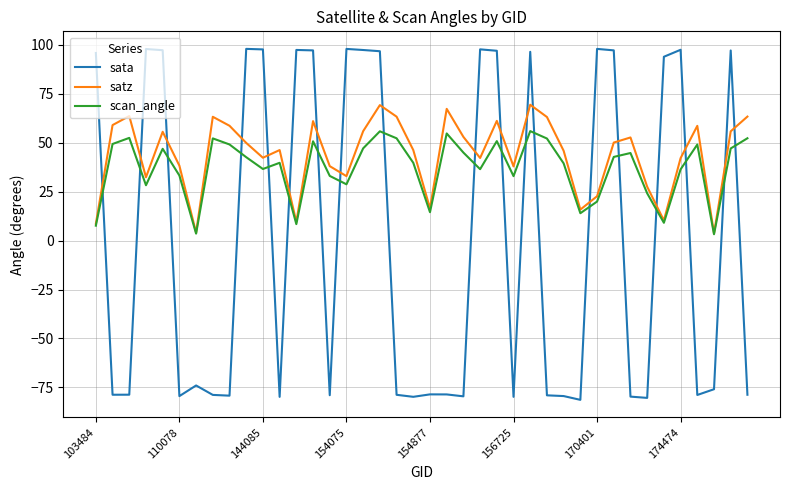

True or false: scan_angle has more than 1 interior local peaks.

True